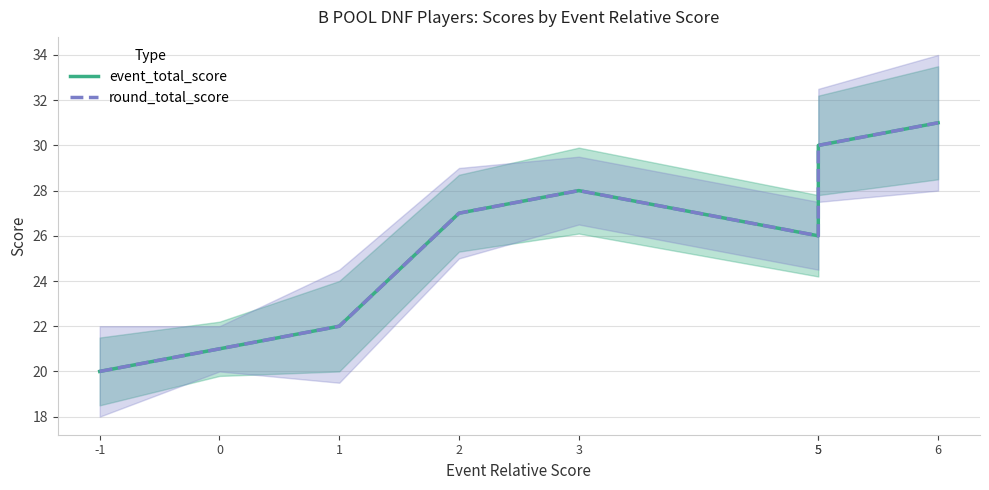

The value of round_total_score at -1 is 9. True or false?

False